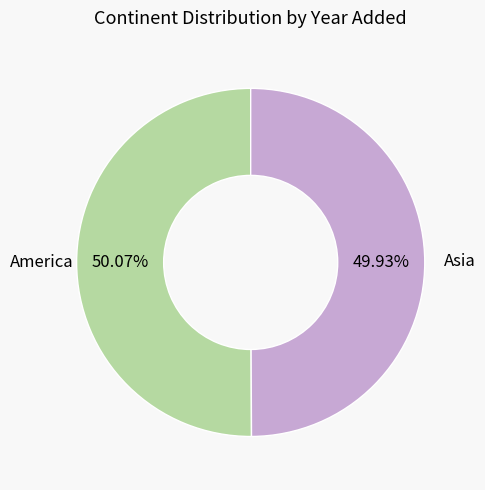

Does any single category account for the majority?

Yes